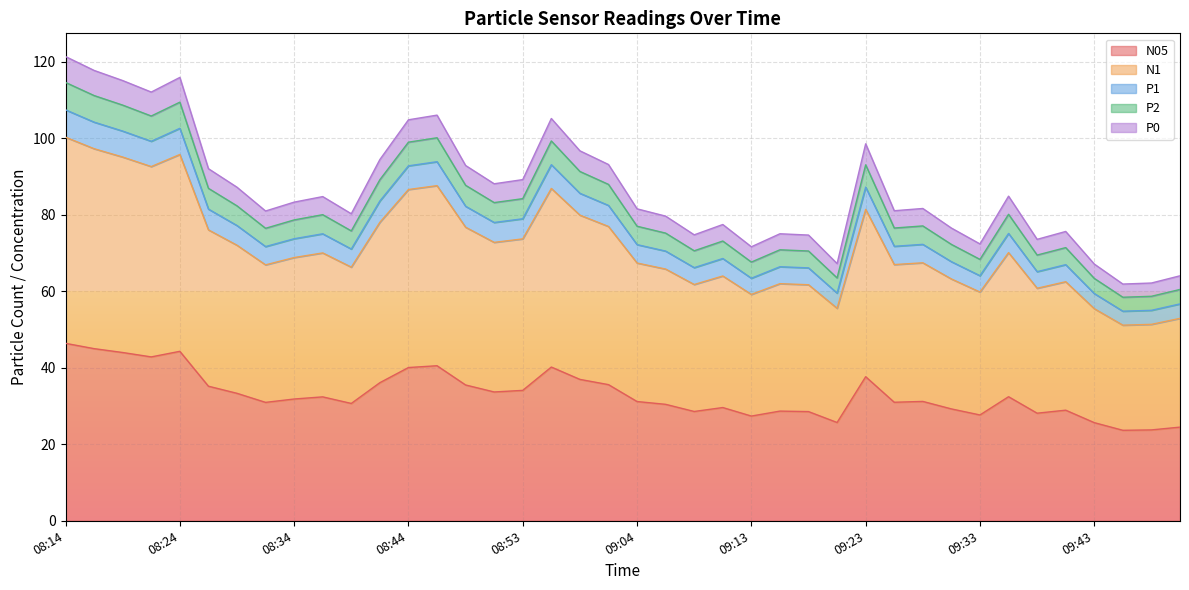

What is the average value of the N1 series?

71.5